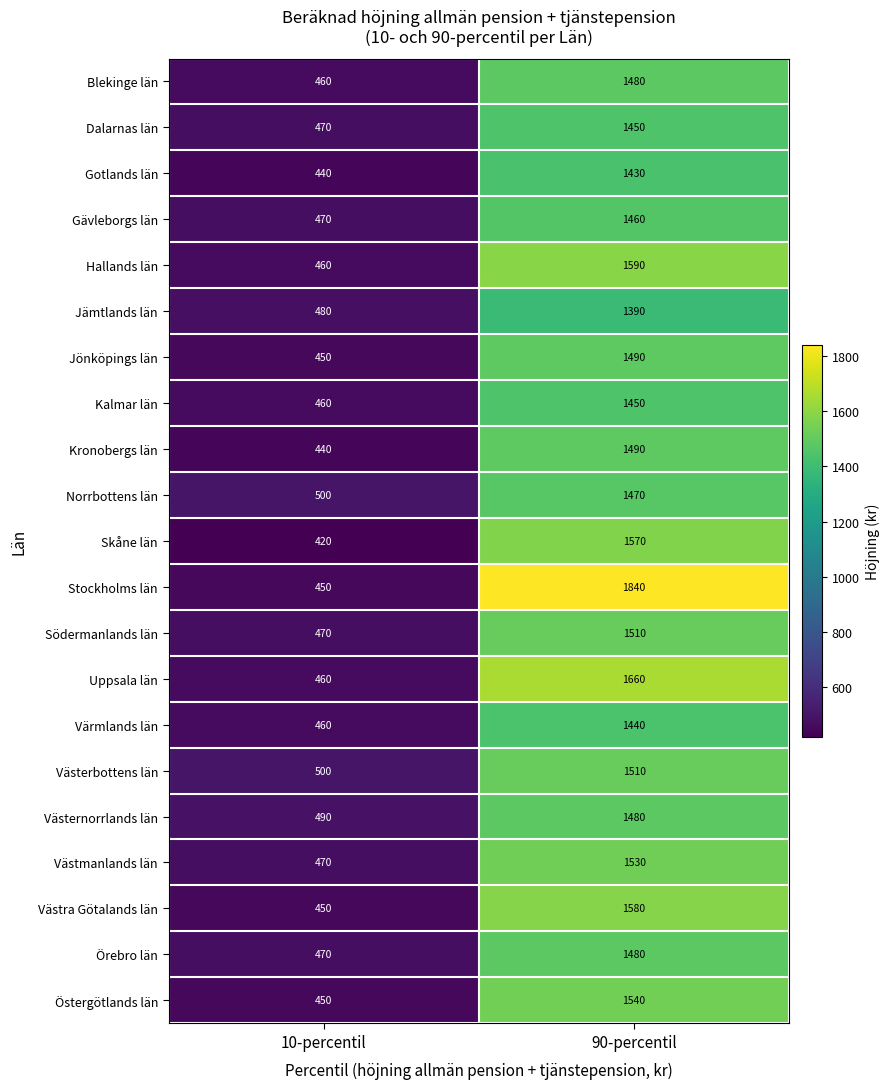

Between 10-percentil and 90-percentil, which series saw the biggest shift?

Stockholms län